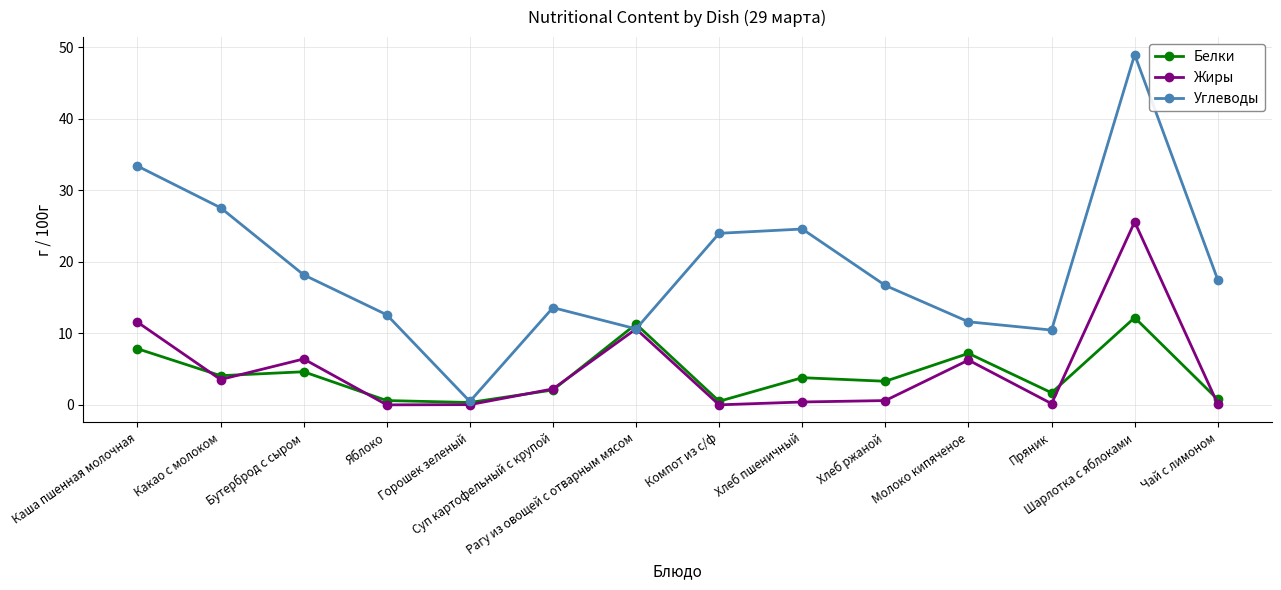

What is the spread (max minus min) of values at Суп картофельный с крупой?

11.5